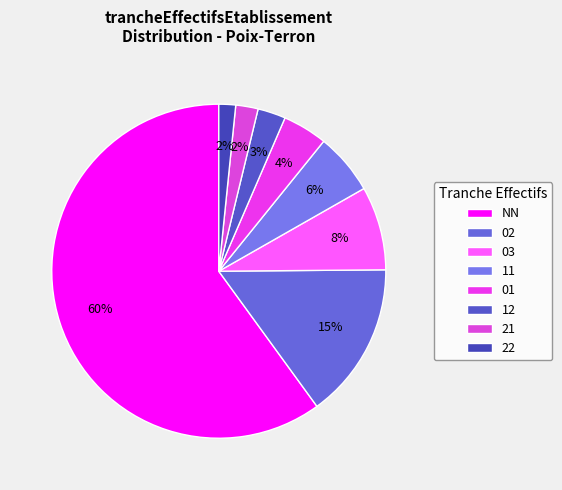

How many slices are in this pie chart?

8